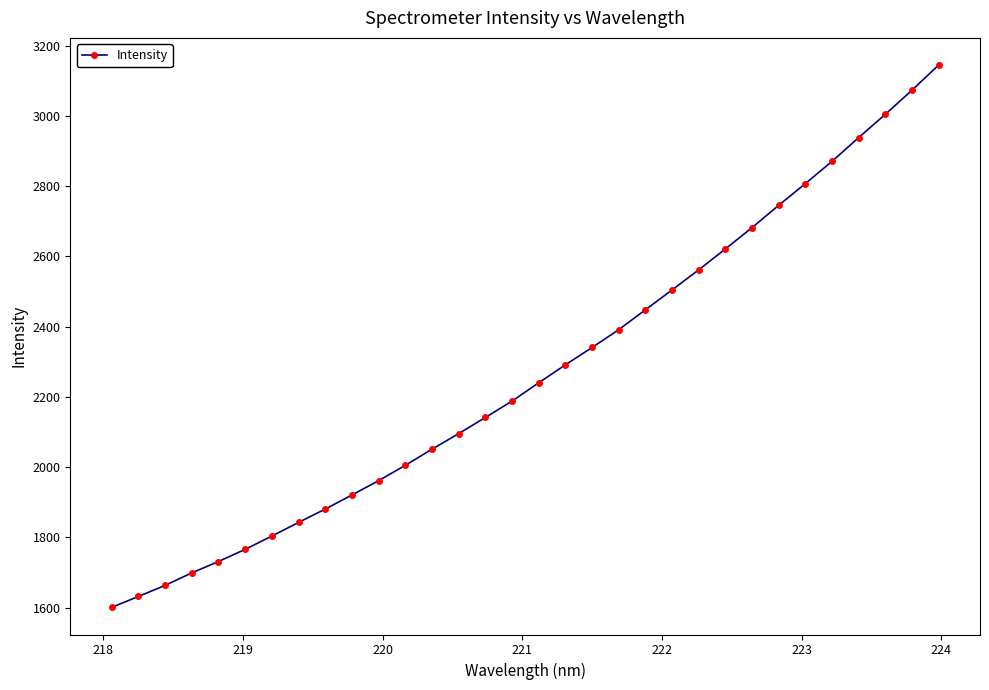

True or false: the data has more than 0 interior local peaks.

False